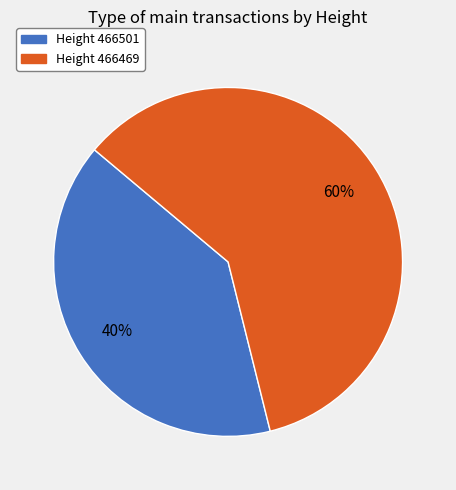

To the nearest percent, what is the average slice percentage?

50%